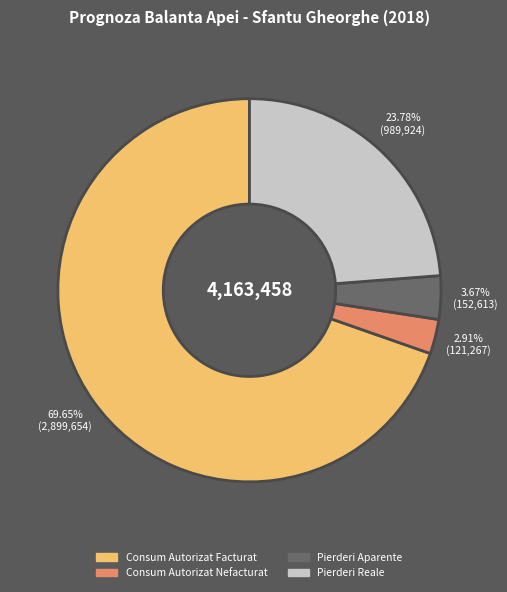

What percentage is the Pierderi Aparente slice, to the nearest percent?

4%